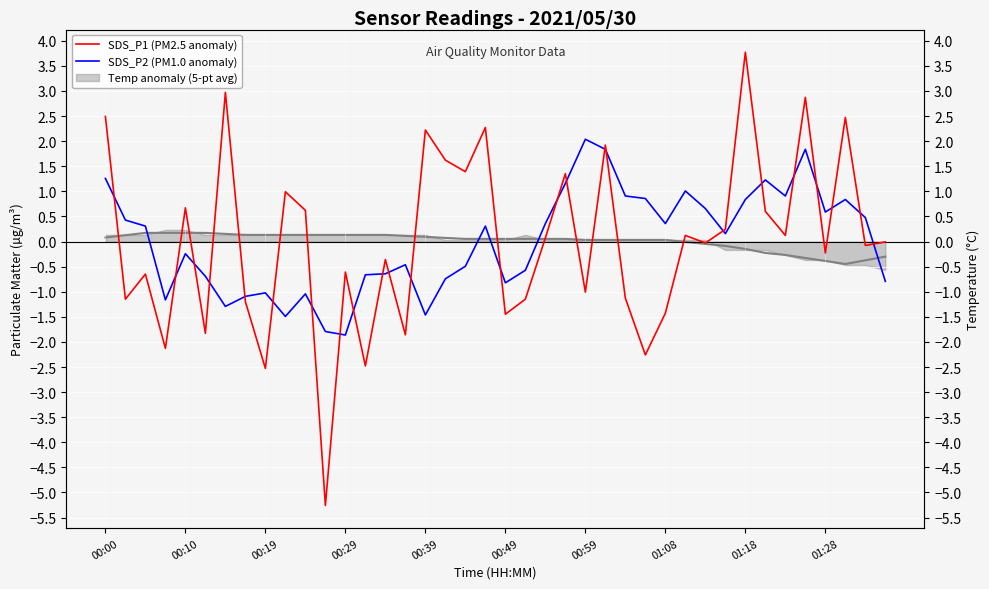

How many lines are shown in the chart?

2